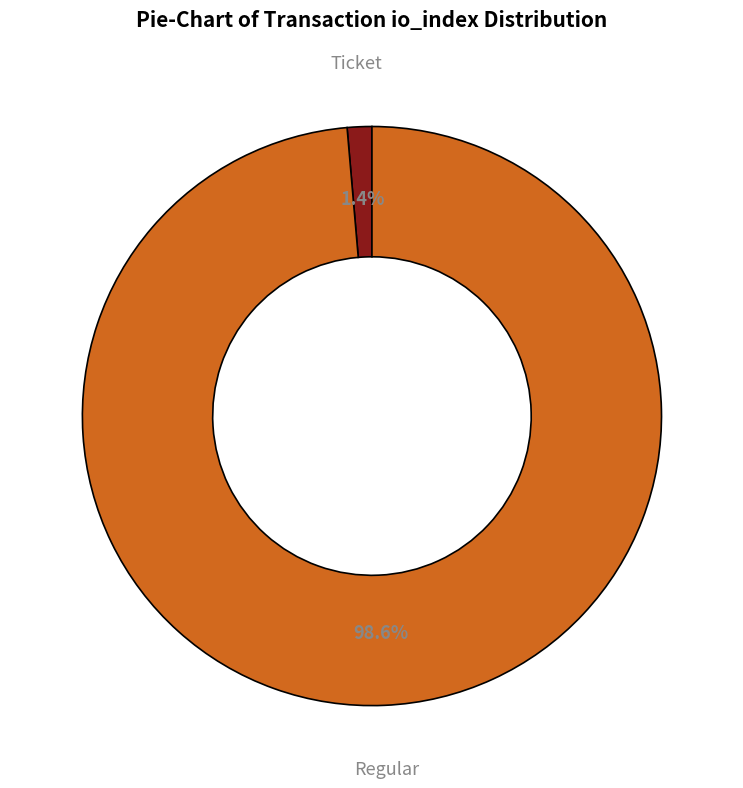

Which has a higher value, Ticket or Regular?

Regular